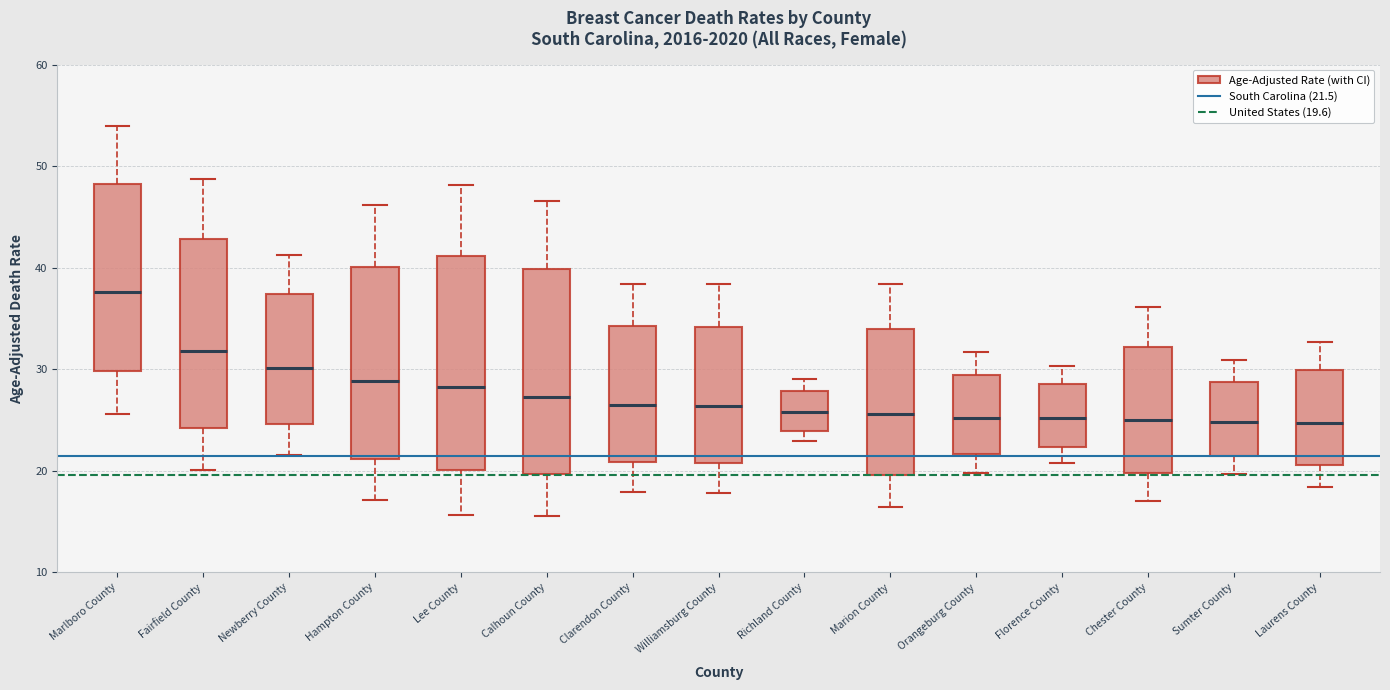

Reading left to right, transcribe this box plot: for each box, give where its median line is, the range the box spans, and where its two whiskers end, as read against the y-axis. The values are not printed on the chart, so give them approximately, as read against the axis.

Marlboro County: median 38, box 30 to 48, whiskers 26 to 54
Fairfield County: median 32, box 24 to 43, whiskers 20 to 49
Newberry County: median 30, box 25 to 37, whiskers 22 to 41
Hampton County: median 29, box 21 to 40, whiskers 17 to 46
Lee County: median 28, box 20 to 41, whiskers 16 to 48
Calhoun County: median 27, box 20 to 40, whiskers 16 to 47
Clarendon County: median 27, box 21 to 34, whiskers 18 to 38
Williamsburg County: median 26, box 21 to 34, whiskers 18 to 38
Richland County: median 26, box 24 to 28, whiskers 23 to 29
Marion County: median 26, box 20 to 34, whiskers 16 to 38
Orangeburg County: median 25, box 22 to 29, whiskers 20 to 32
Florence County: median 25, box 22 to 29, whiskers 21 to 30
Chester County: median 25, box 20 to 32, whiskers 17 to 36
Sumter County: median 25, box 21 to 29, whiskers 20 to 31
Laurens County: median 25, box 21 to 30, whiskers 18 to 33